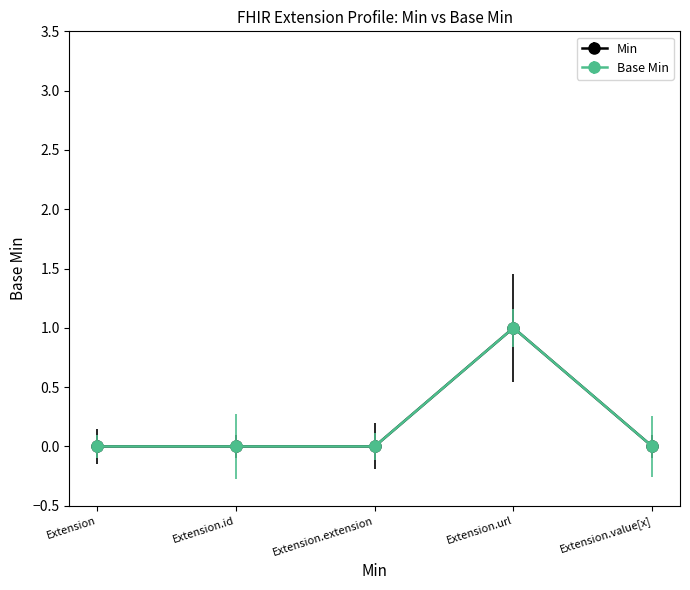

Reading right to left, what are all the values shown in this chart?

Min: Extension.value[x]=0	Extension.url=1	Extension.extension=0	Extension.id=0	Extension=0
Base Min: Extension.value[x]=0	Extension.url=1	Extension.extension=0	Extension.id=0	Extension=0